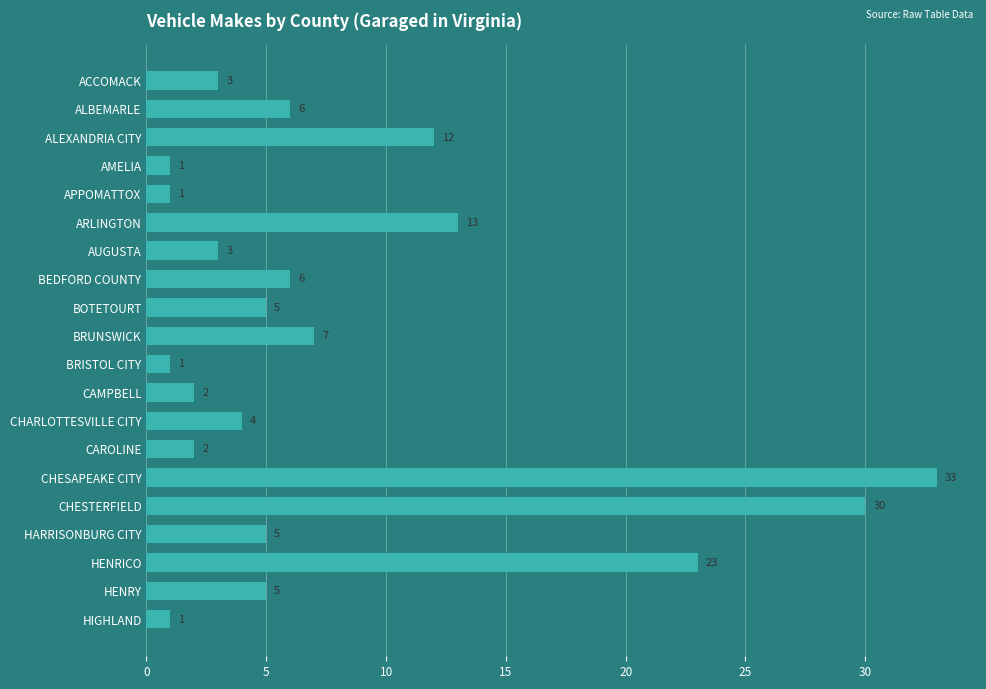

Which category has the highest value across all series?

CHESAPEAKE CITY